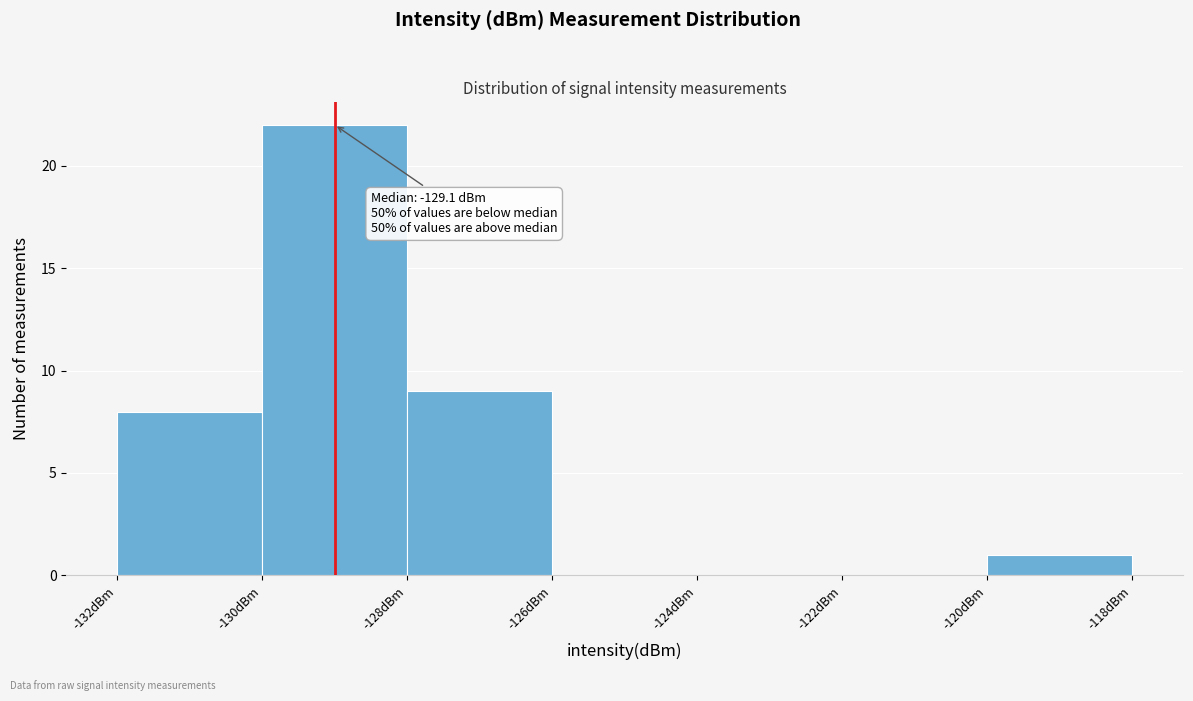

Which range on the x-axis has the tallest bar?

-130 to -128